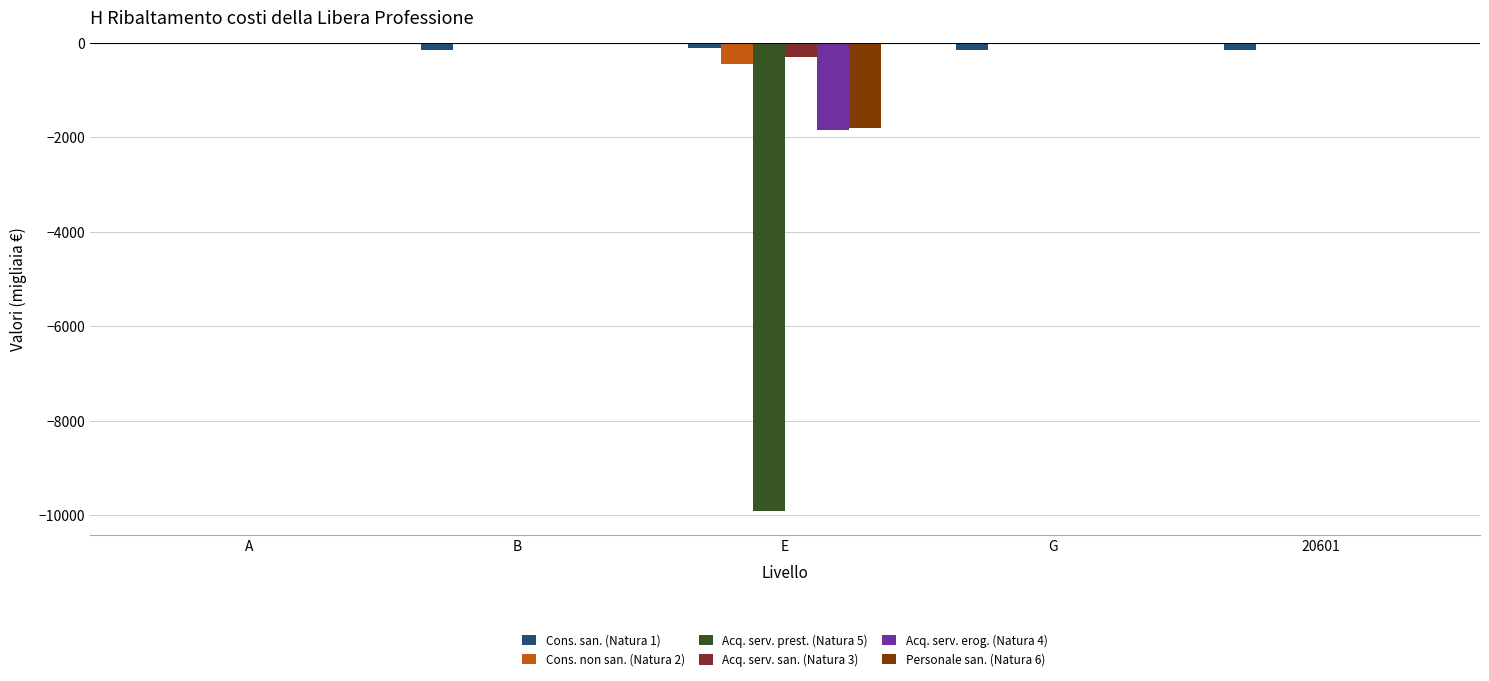

Are the bars horizontal?

No